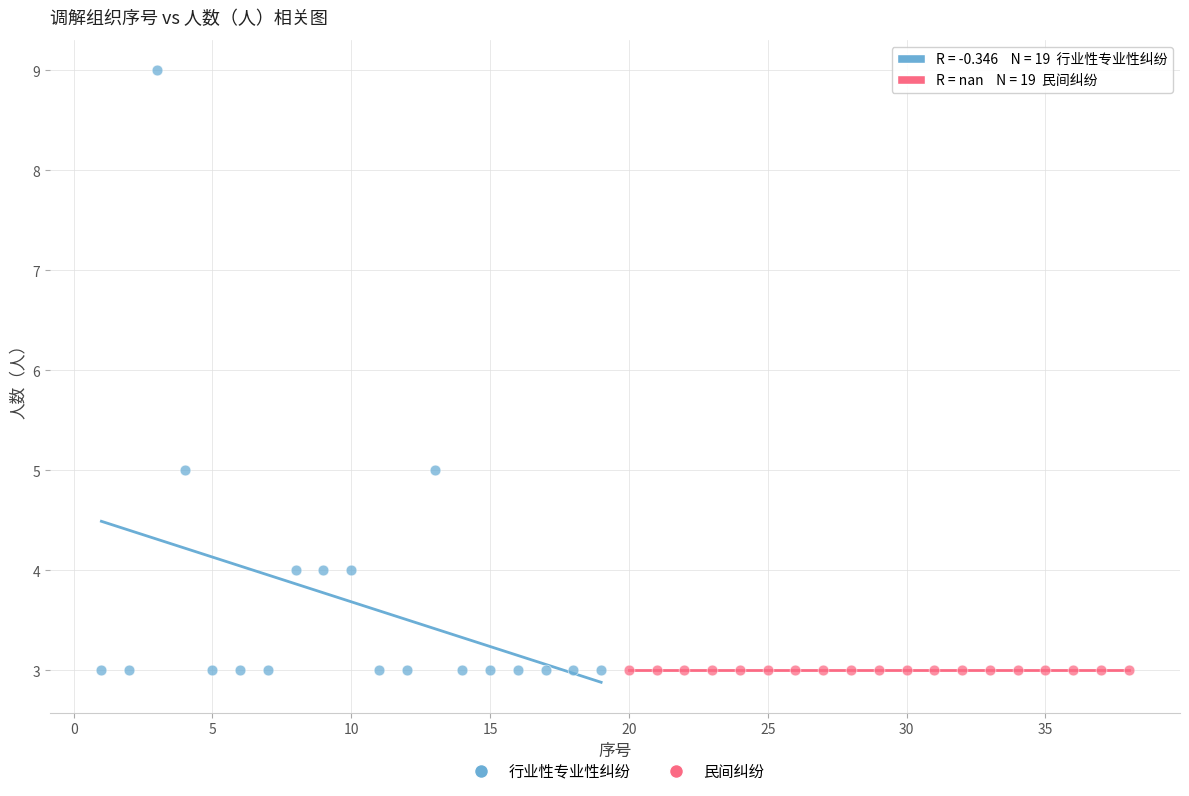

Which series contains the highest Y value?

行业性专业性纠纷